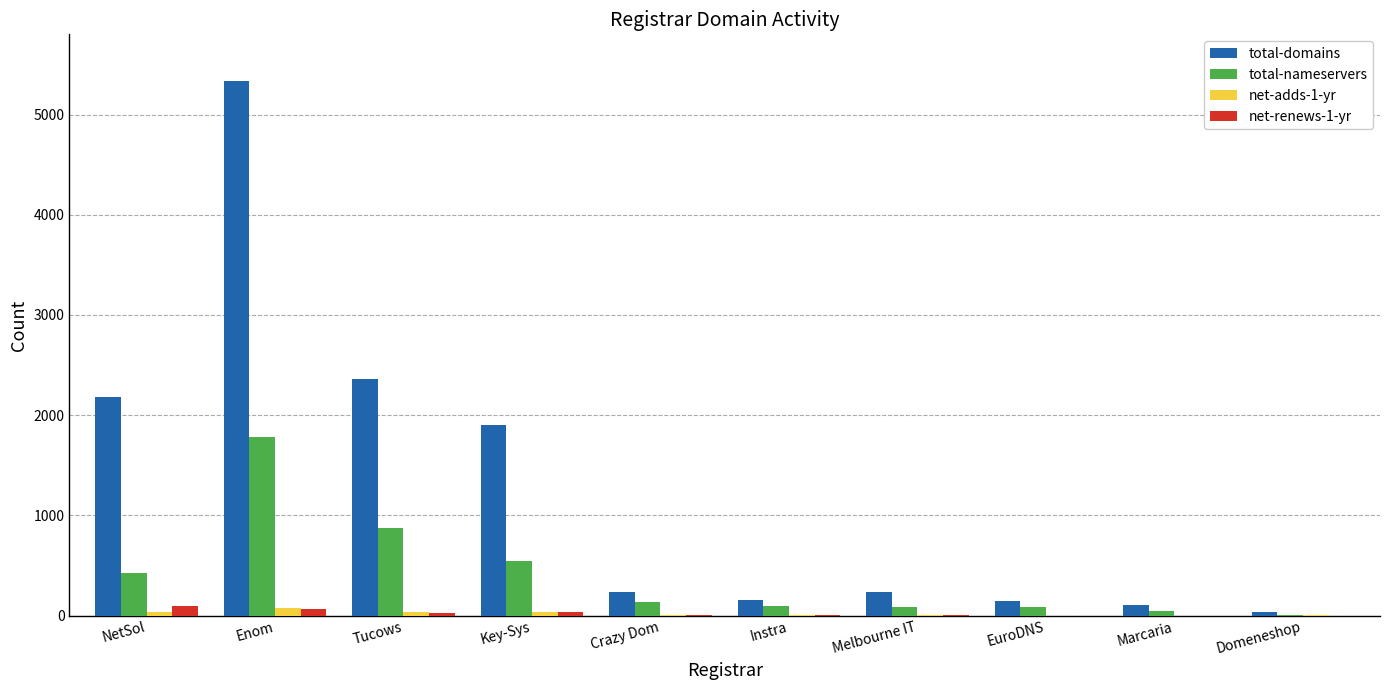

How many categories are shown in the chart?

10